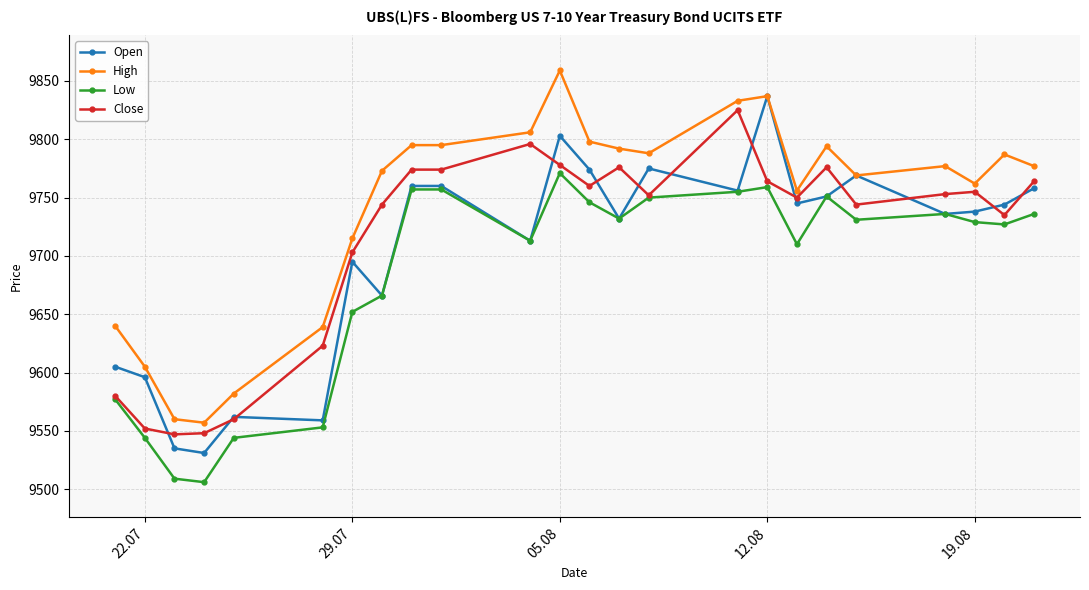

What is the value of the Open point at the 4th from the left?

9531